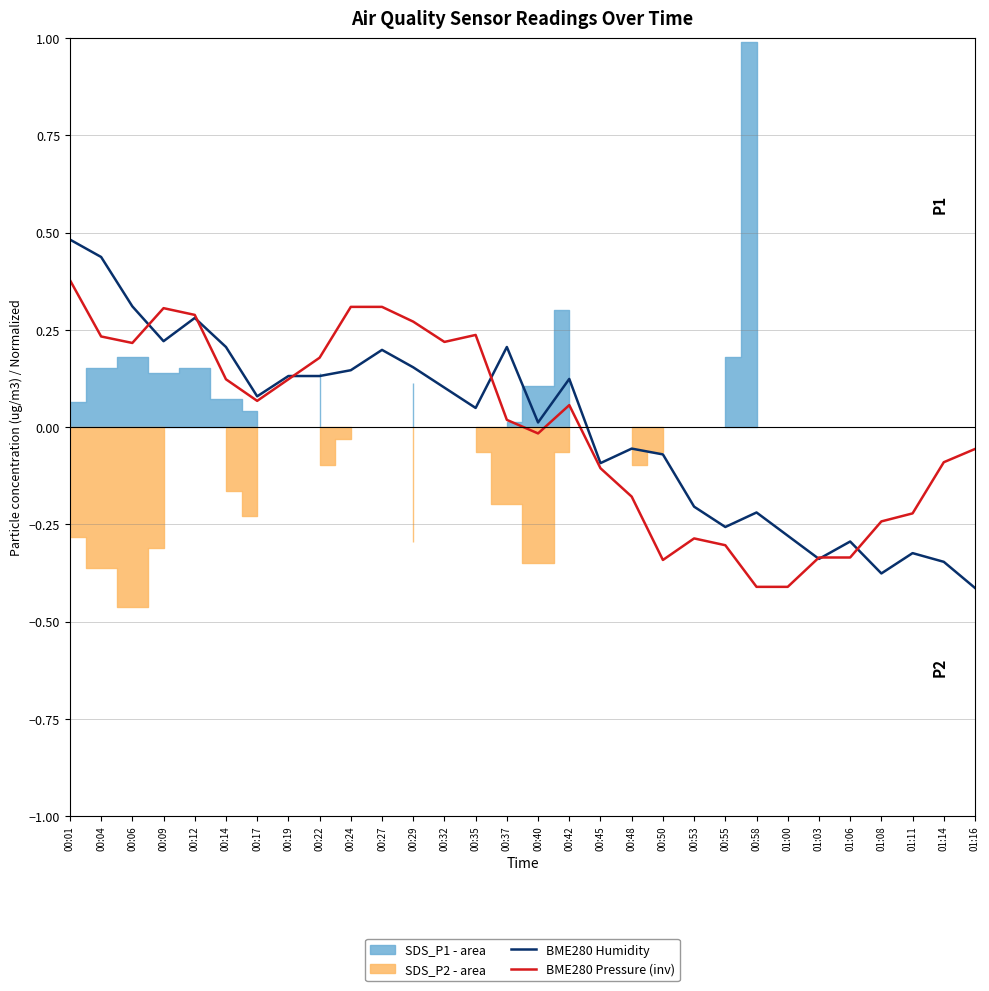

How many intersections are there between BME280 Humidity and BME280 Pressure (inv)?

7